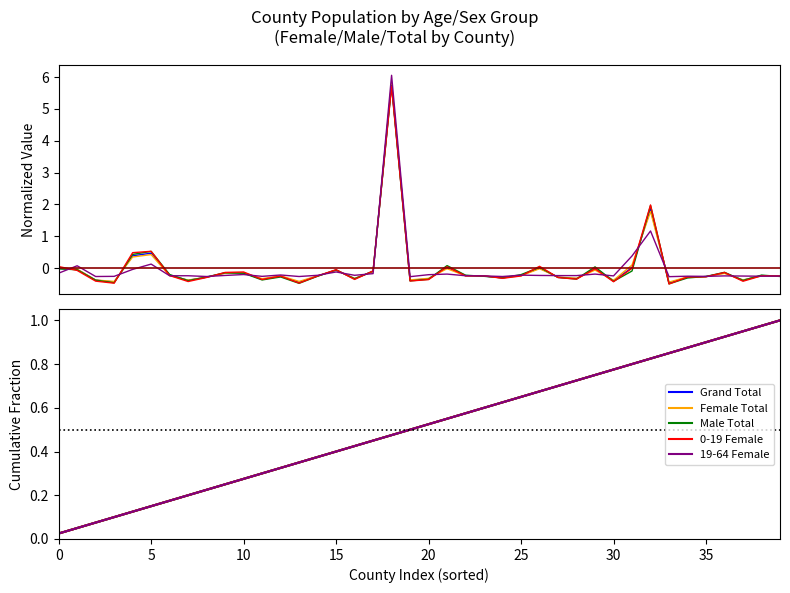

True or false: Grand Total has more than 0 points higher than both neighbors.

False